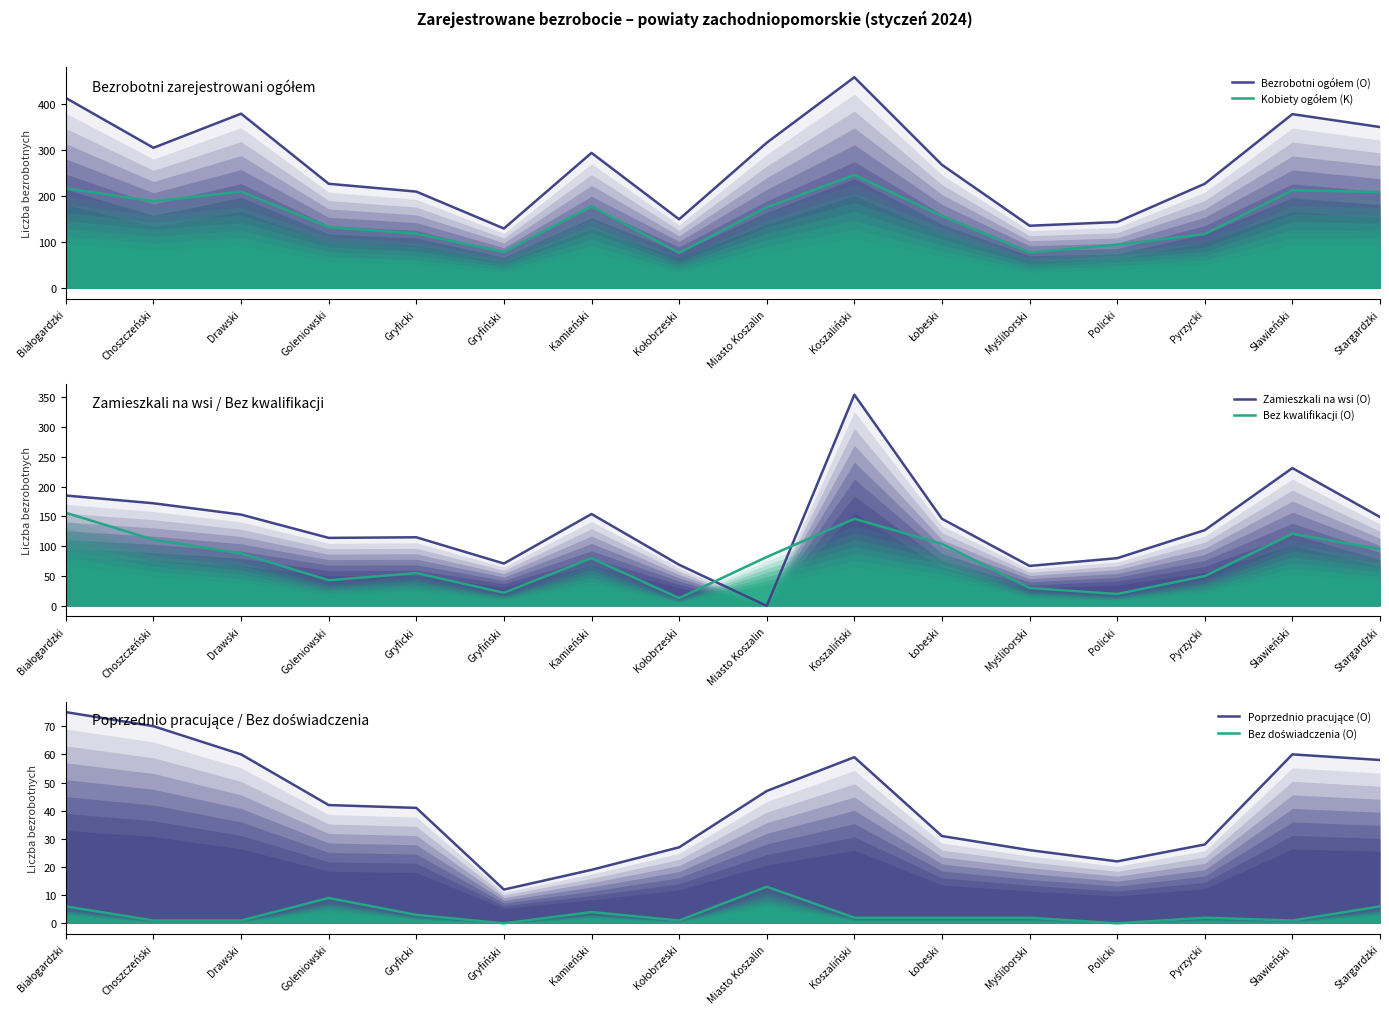

What is the maximum value for Bez kwalifikacji (O)?

156